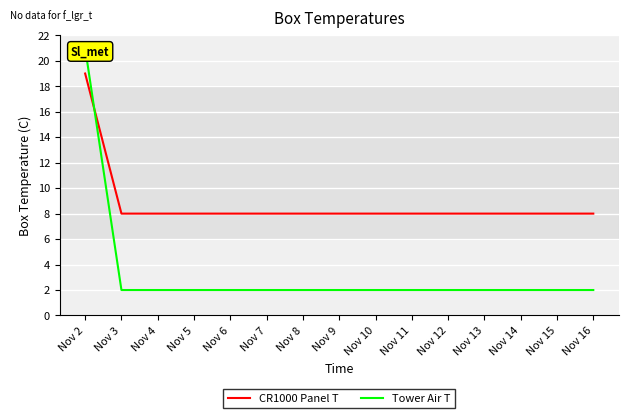

Which category has the highest value across all series?

Nov 2